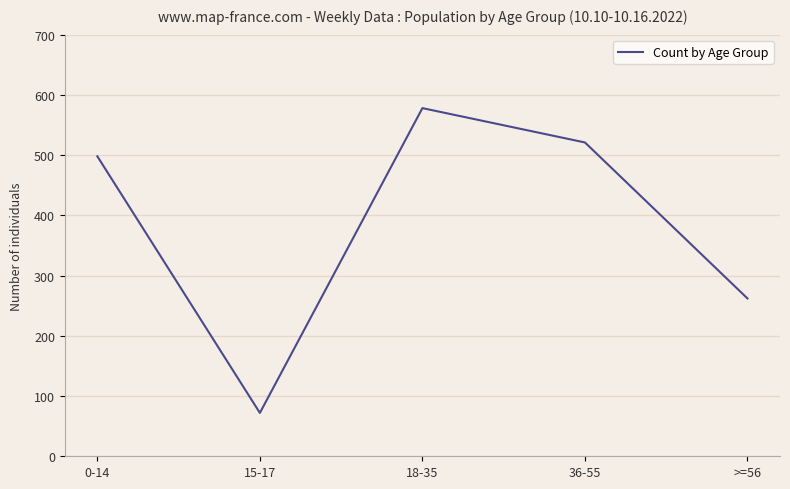

Rank the categories by value from lowest to highest.

15-17, >=56, 0-14, 36-55, 18-35